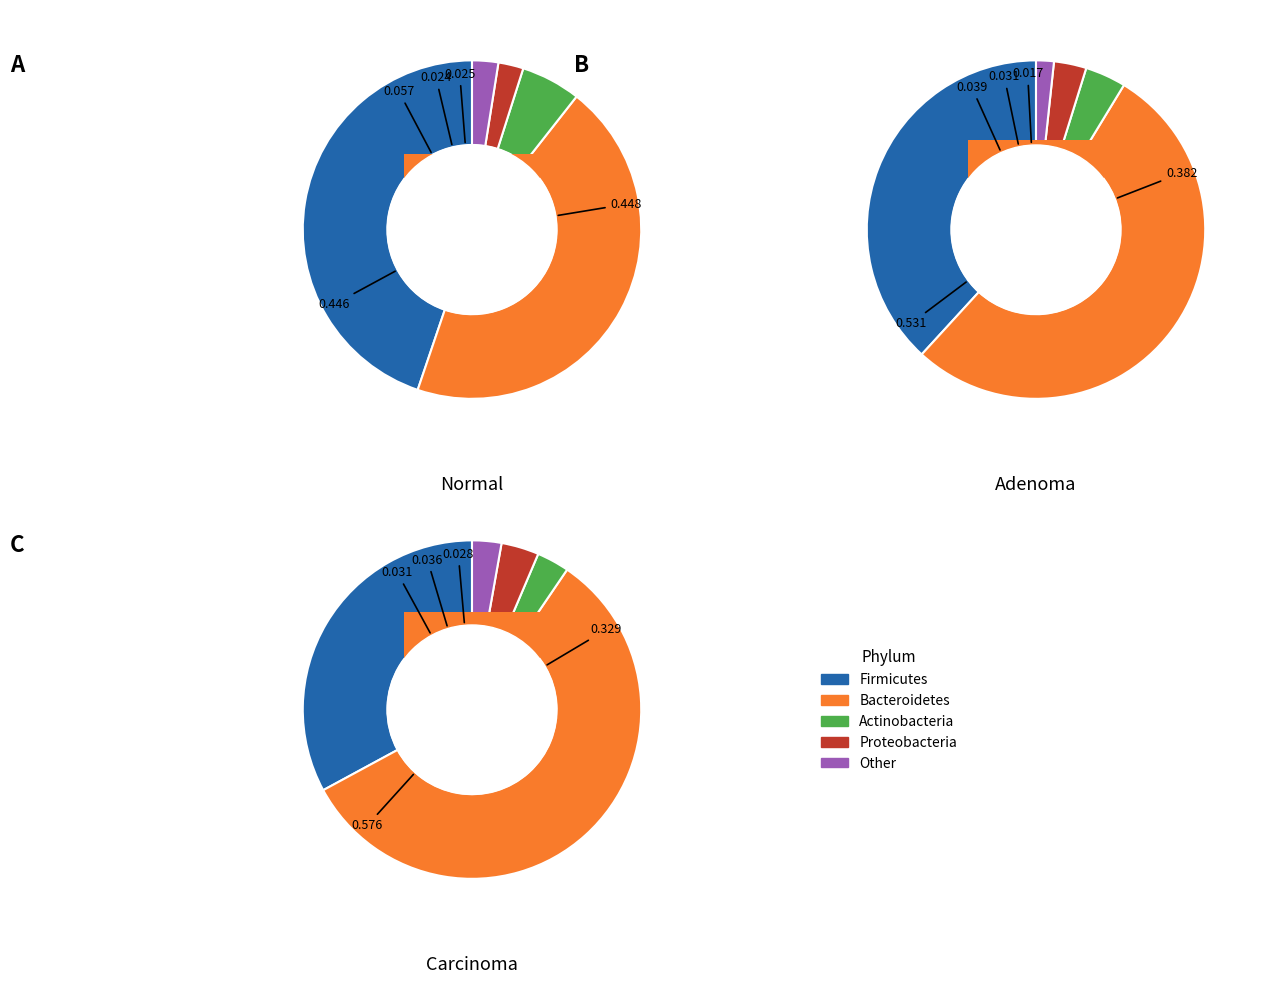

What percentage is the 1 slice, to the nearest percent?

33%